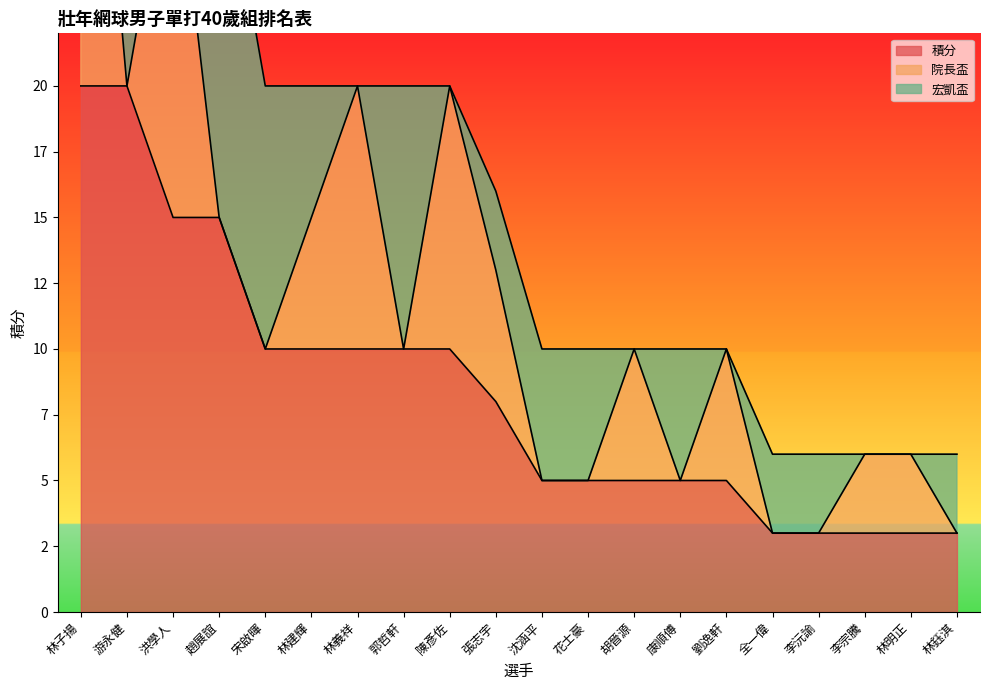

Reading right to left, transcribe all the data shown in this chart.

積分: 林鈺淇=3	林明正=3	李宗騰=3	李沅諭=3	全一偉=3	劉逸軒=5	康順傅=5	胡晉源=5	花士豪=5	沈涵平=5	張志宇=8	陳彥佐=10	郭哲軒=10	林義祥=10	林建輝=10	宋啟暉=10	趙展誼=15	洪學人=15	游永健=20	林子揚=20
院長盃: 林鈺淇=0	林明正=3	李宗騰=3	李沅諭=0	全一偉=0	劉逸軒=5	康順傅=0	胡晉源=5	花士豪=0	沈涵平=0	張志宇=5	陳彥佐=10	郭哲軒=0	林義祥=10	林建輝=5	宋啟暉=0	趙展誼=0	洪學人=15	游永健=0	林子揚=20
宏凱盃: 林鈺淇=3	林明正=0	李宗騰=0	李沅諭=3	全一偉=3	劉逸軒=0	康順傅=5	胡晉源=0	花士豪=5	沈涵平=5	張志宇=3	陳彥佐=0	郭哲軒=10	林義祥=0	林建輝=5	宋啟暉=10	趙展誼=15	洪學人=0	游永健=20	林子揚=0